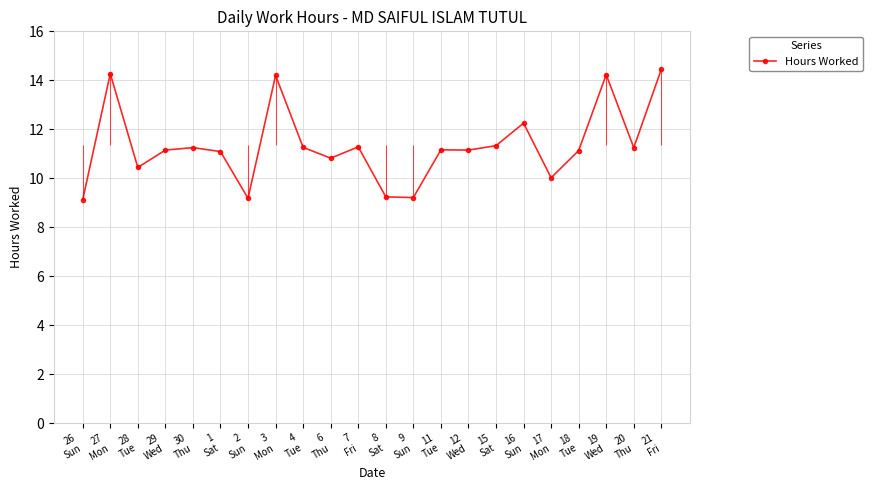

How many interior local peaks (higher than both neighbors) does the data have?

7